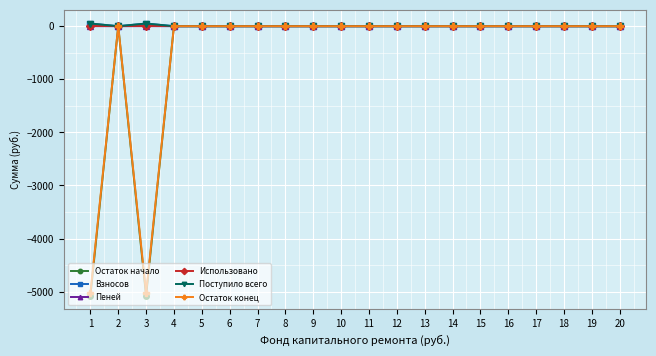

The value of Остаток начало at 18 is -3222.1. True or false?

False